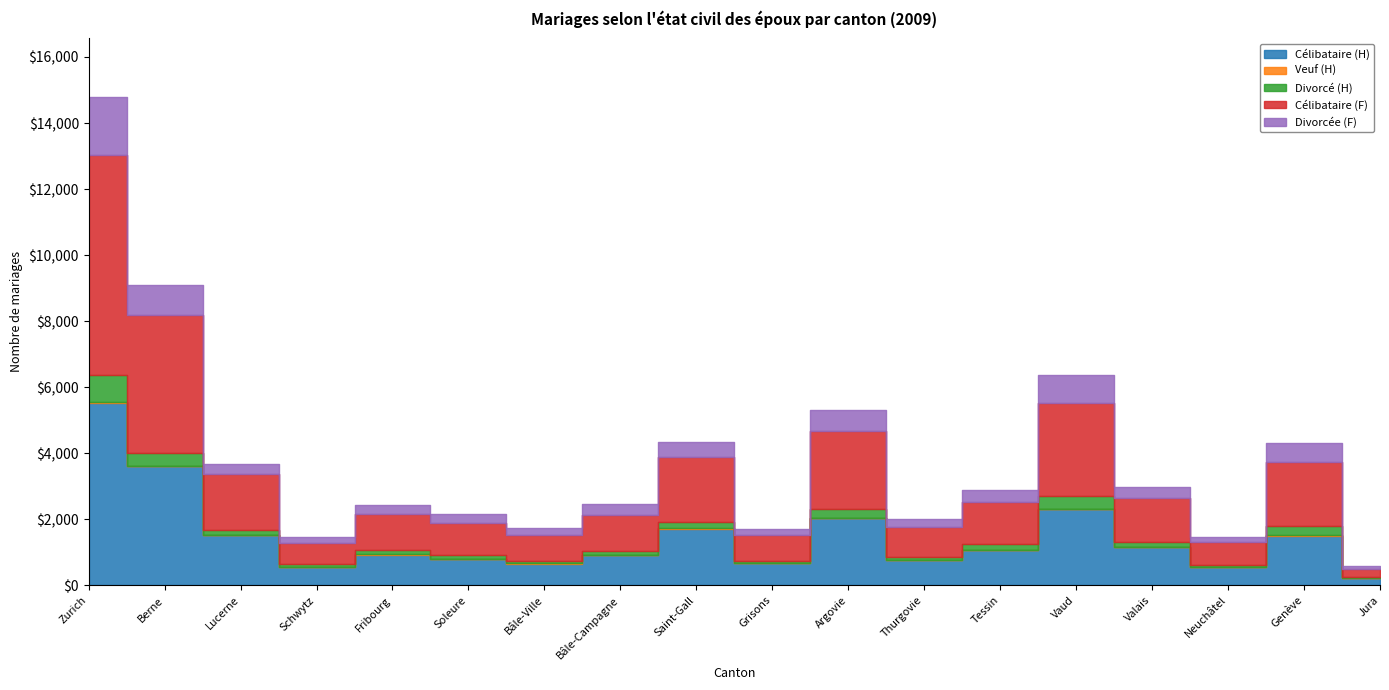

At which label does Divorcée (F) reach its peak?

Zurich